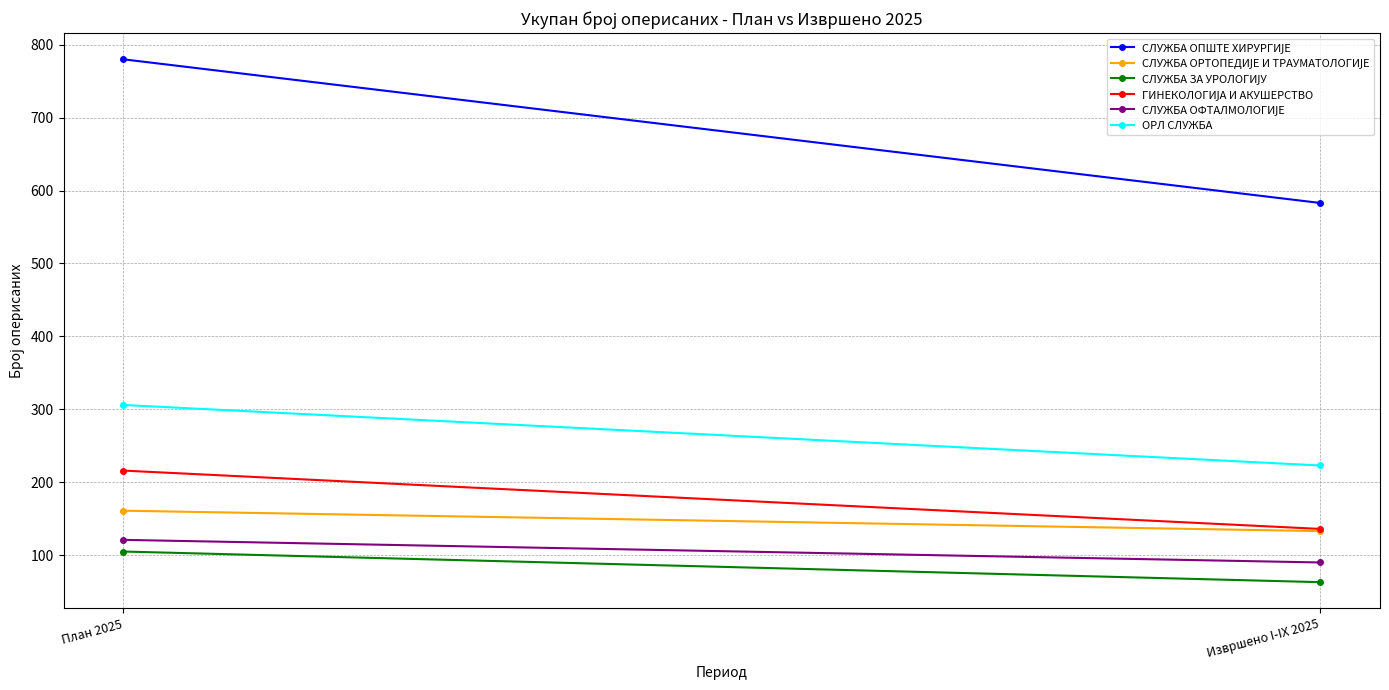

How many data points in СЛУЖБА ОПШТЕ ХИРУРГИЈЕ are less than 780?

1